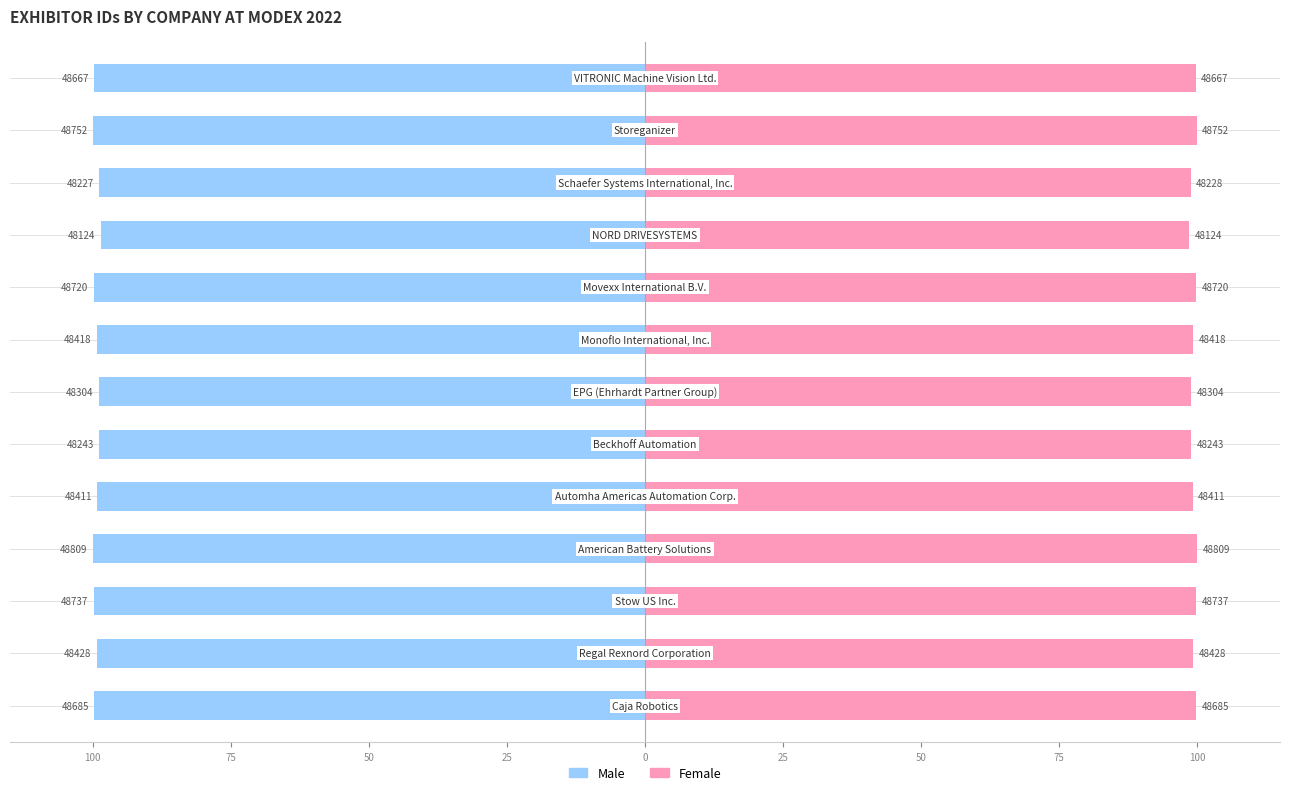

What is the difference between the maximum and second lowest values in the Female series?

1.2